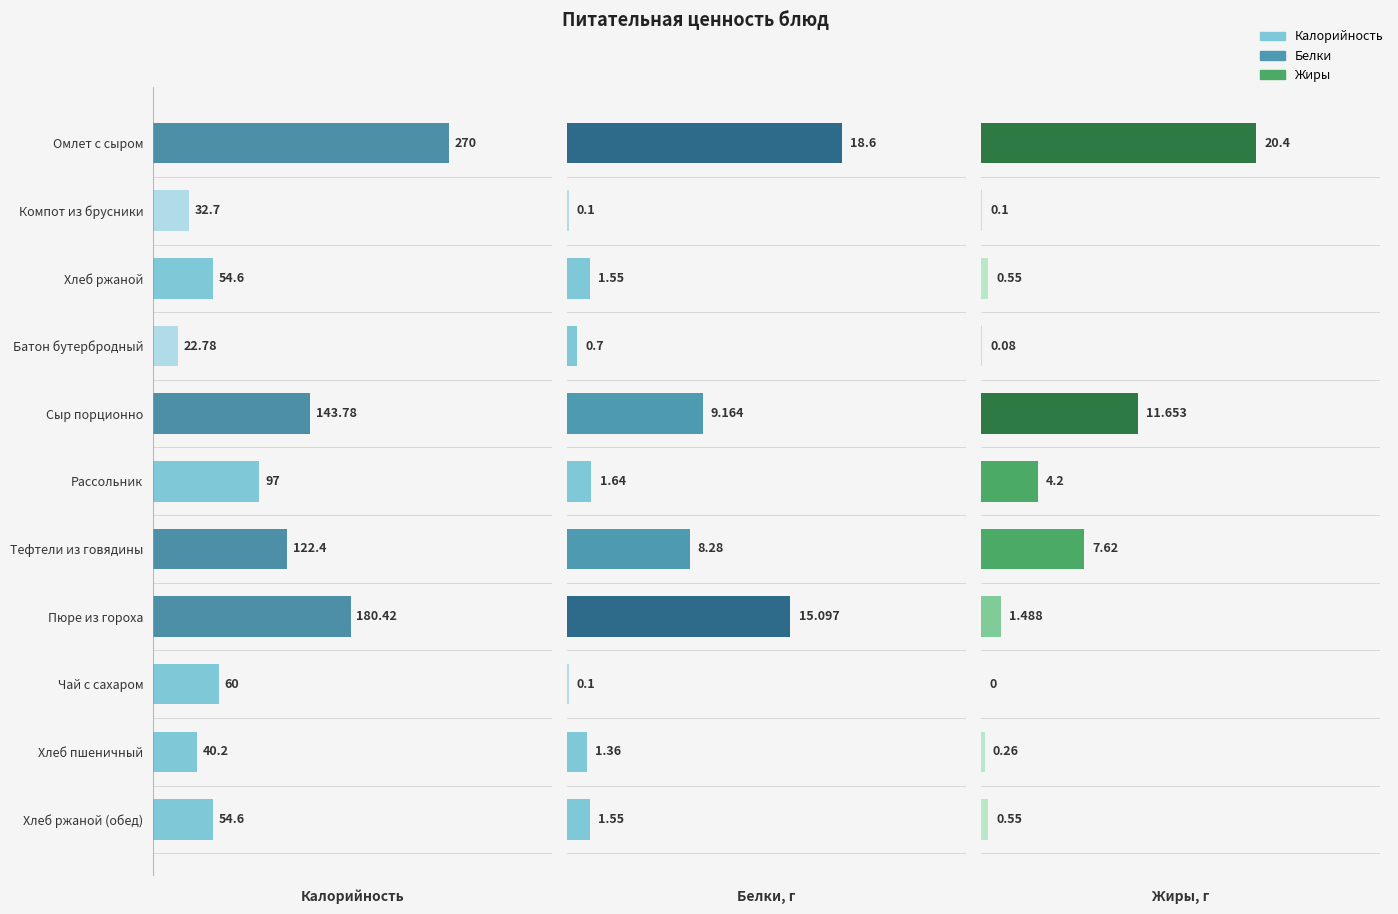

Which series has the widest spread of values?

Калорийность